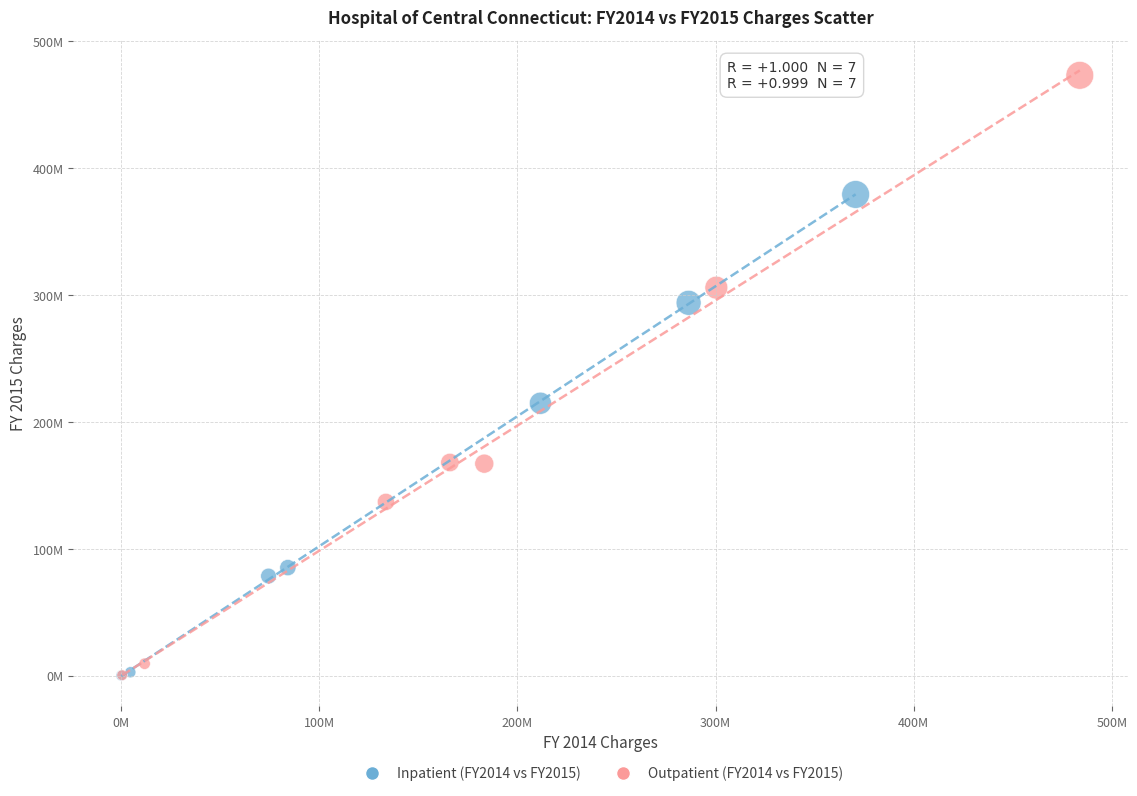

What are all the series names shown in the legend?

Inpatient (FY2014 vs FY2015), Outpatient (FY2014 vs FY2015)